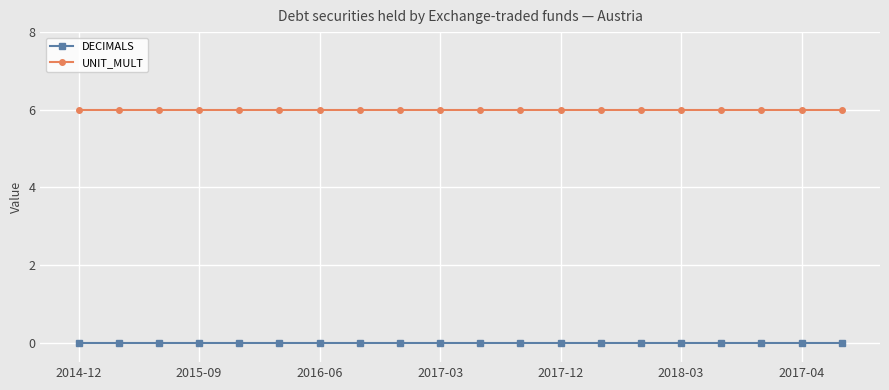

At how many categories does at least one series exceed 1?

20